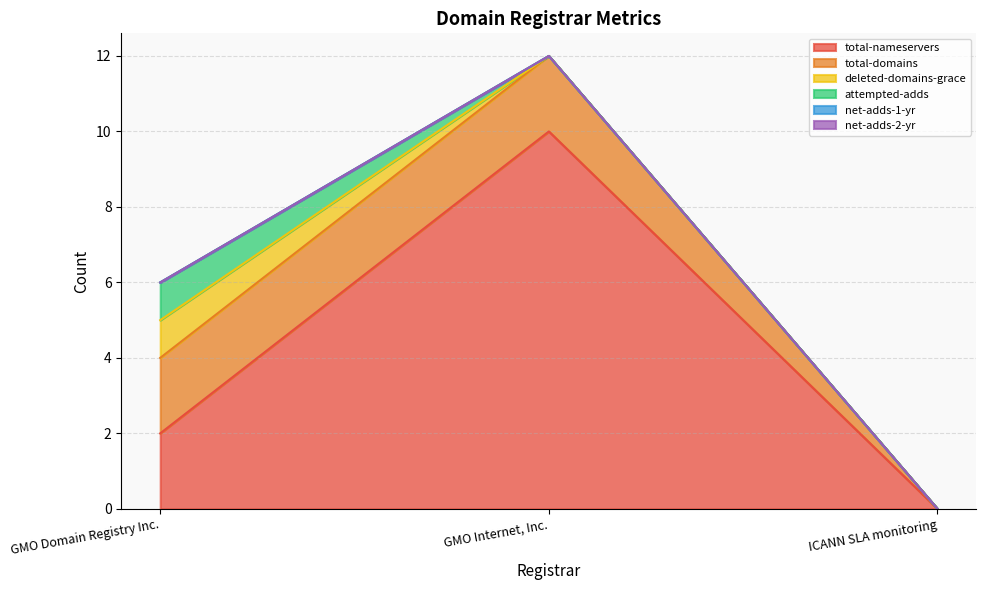

What is the highest value of the attempted-adds series?

1